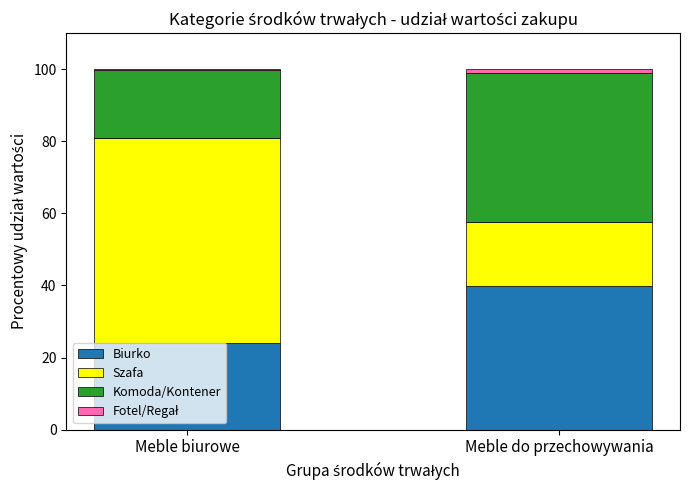

Where is Biurko nearest to the value 31?

Meble biurowe